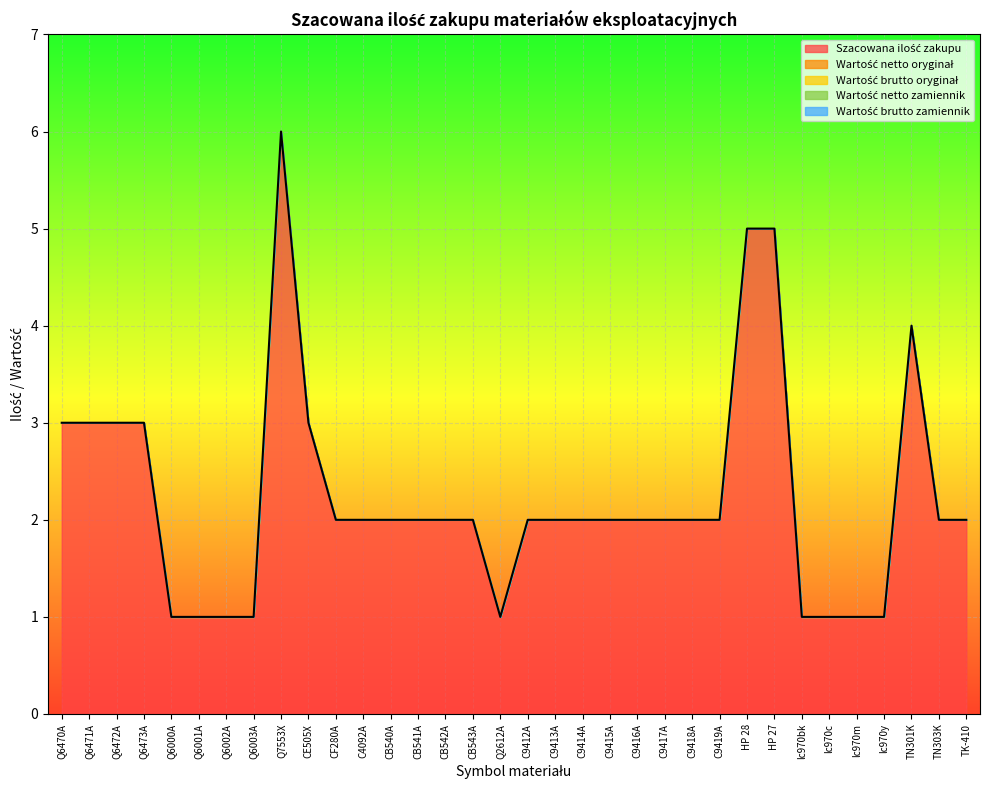

True or false: Wartość brutto oryginał has more than 0 points higher than both neighbors.

False